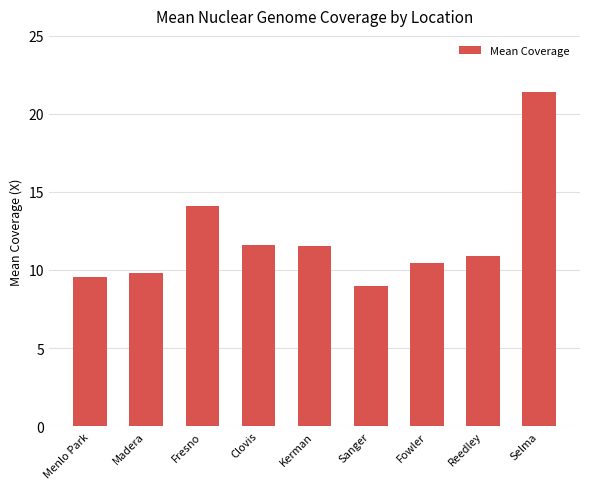

Is it true that the value at Madera is 17.5?

False